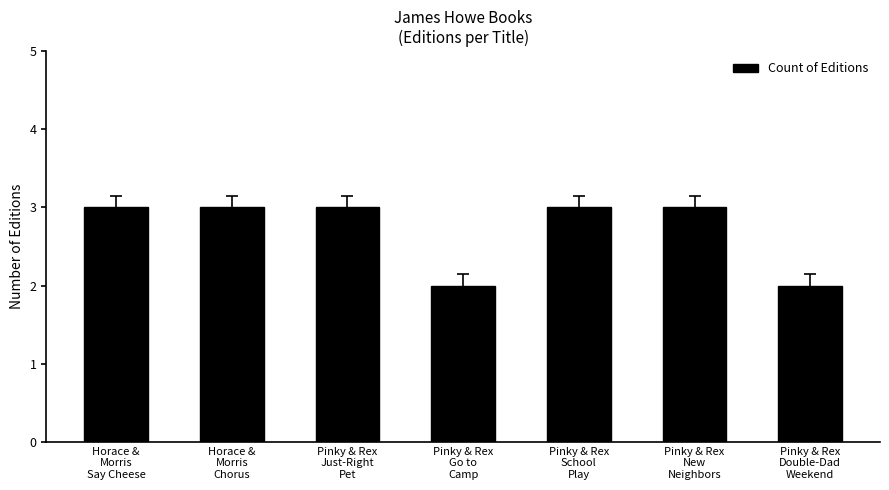

Reading left to right, list all the values displayed in this chart.

3	3	3	2	3	3	2